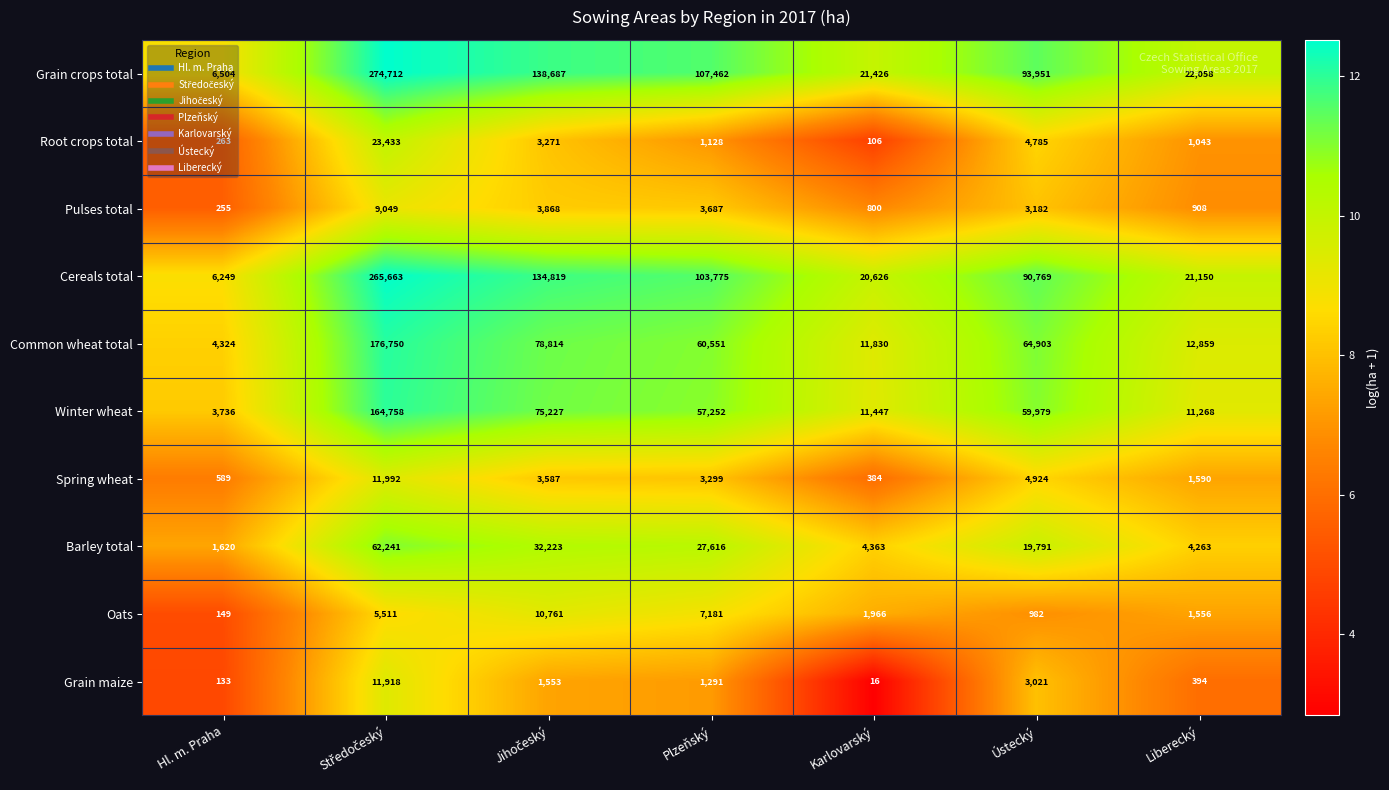

What is the difference between the Pulses total values at Plzeňský and Liberecký?

2779